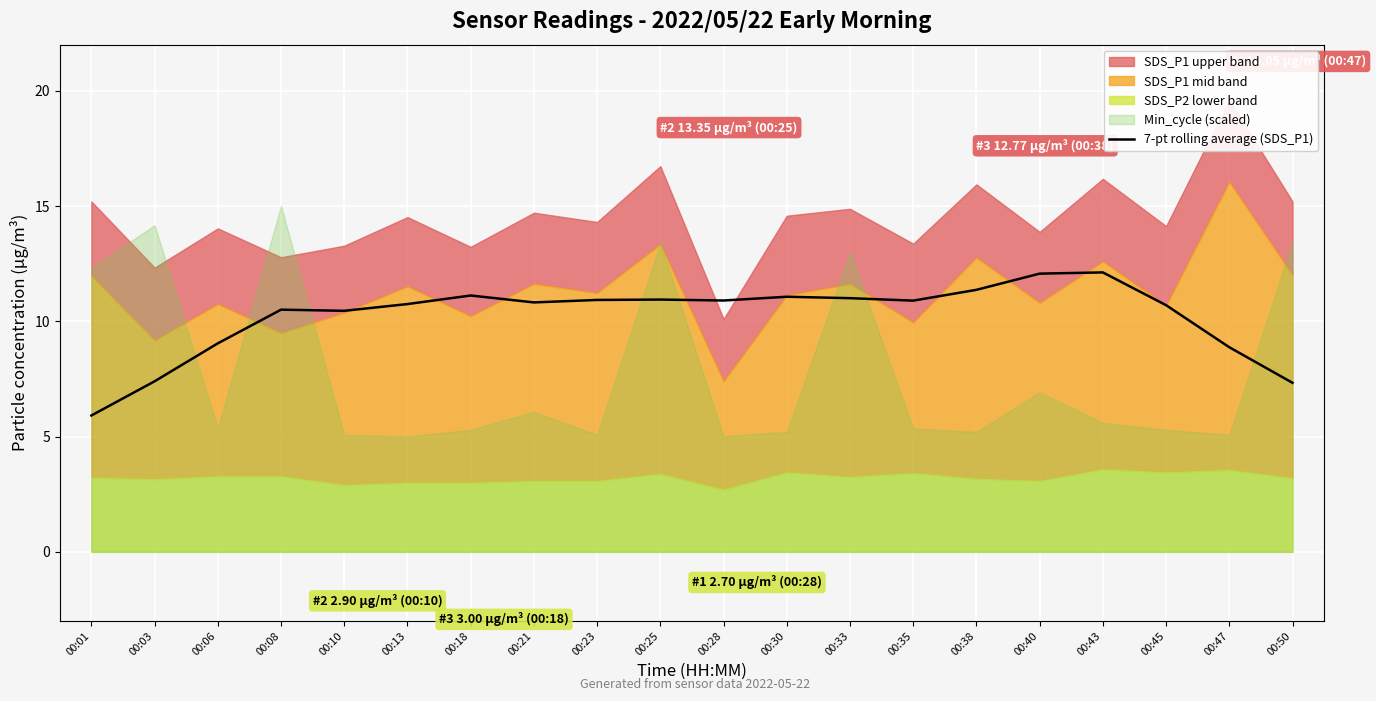

How many data points does each series have?

20